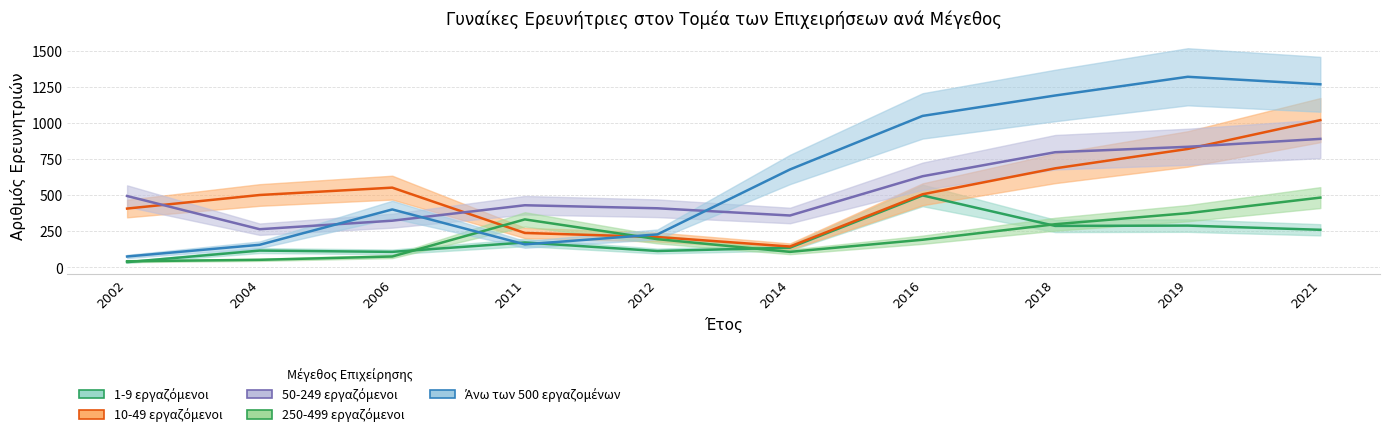

In Άνω των 500 εργαζομένων, how many points are lower than both neighbors (excluding endpoints)?

1